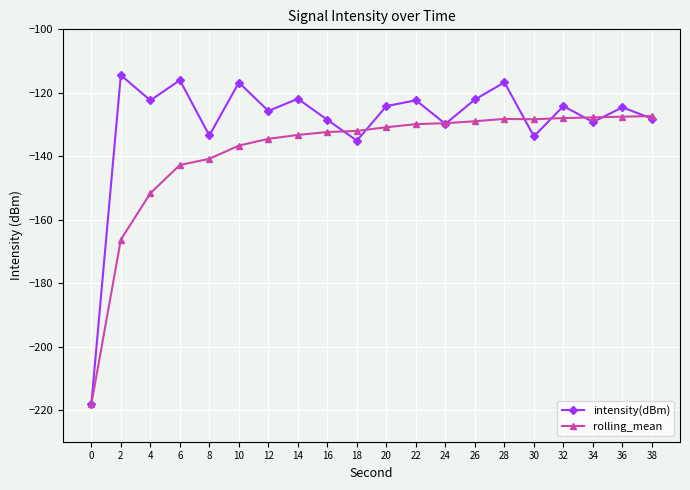

What is the average value of the rolling_mean series?

-138.8